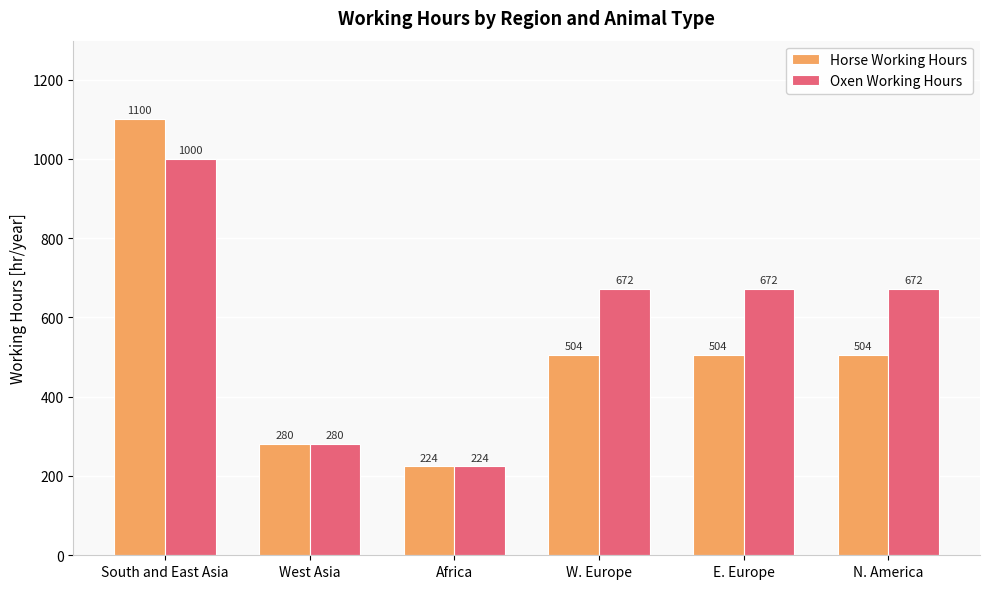

Read the Horse Working Hours value at Africa.

224